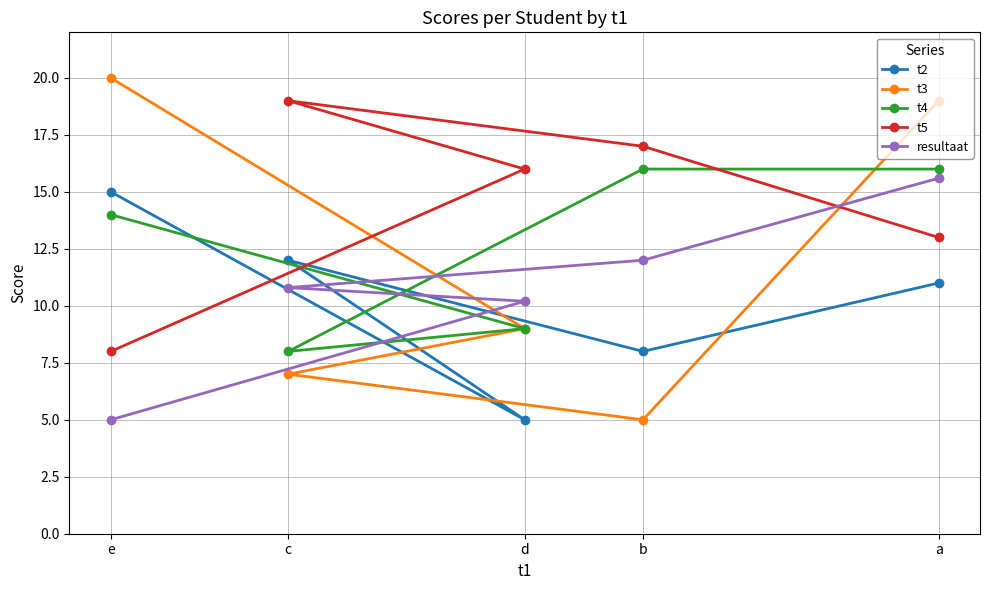

Is this an area chart (filled region under the line)?

No